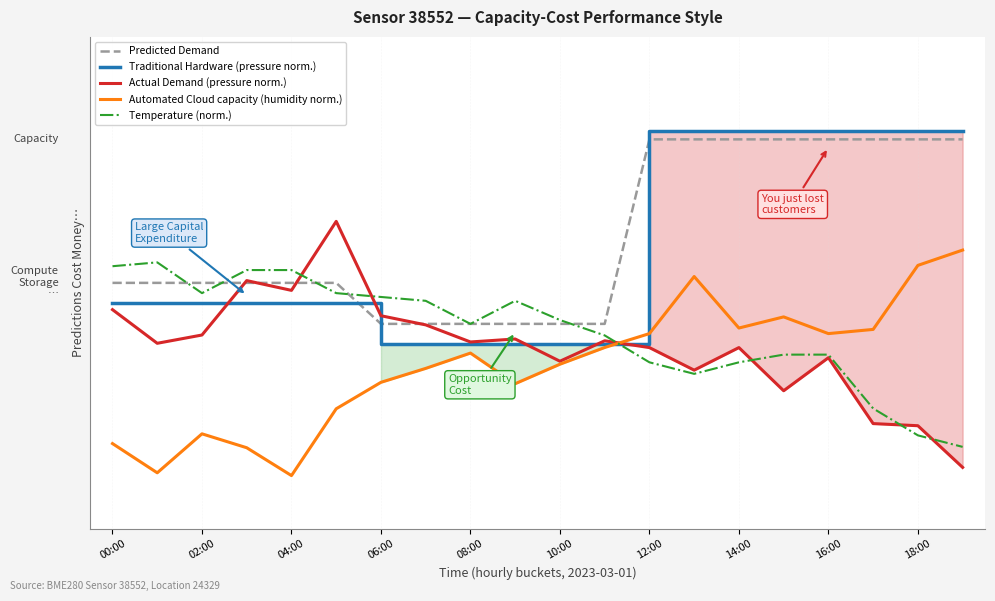

What are all the series names shown in the legend?

Predicted Demand, Traditional Hardware (pressure norm.), Actual Demand (pressure norm.), Automated Cloud capacity (humidity norm.), Temperature (norm.)